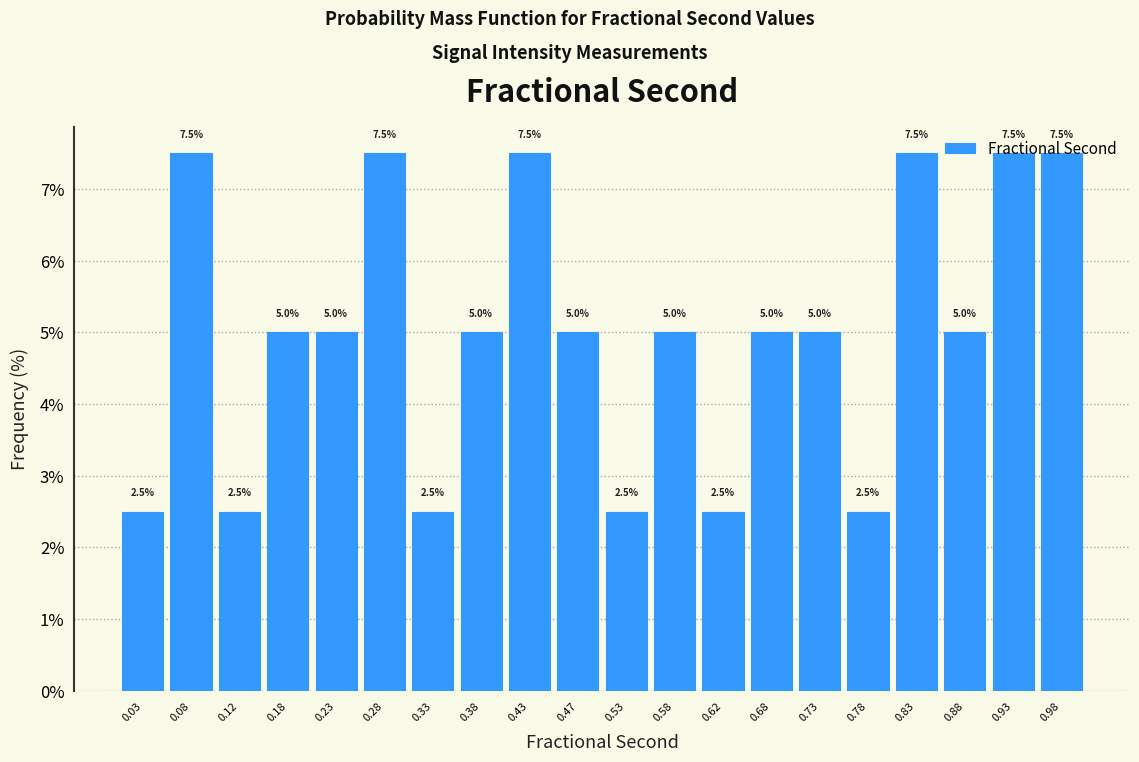

How tall is the bar that spans 0.30 to 0.35 on the x-axis?

2.5